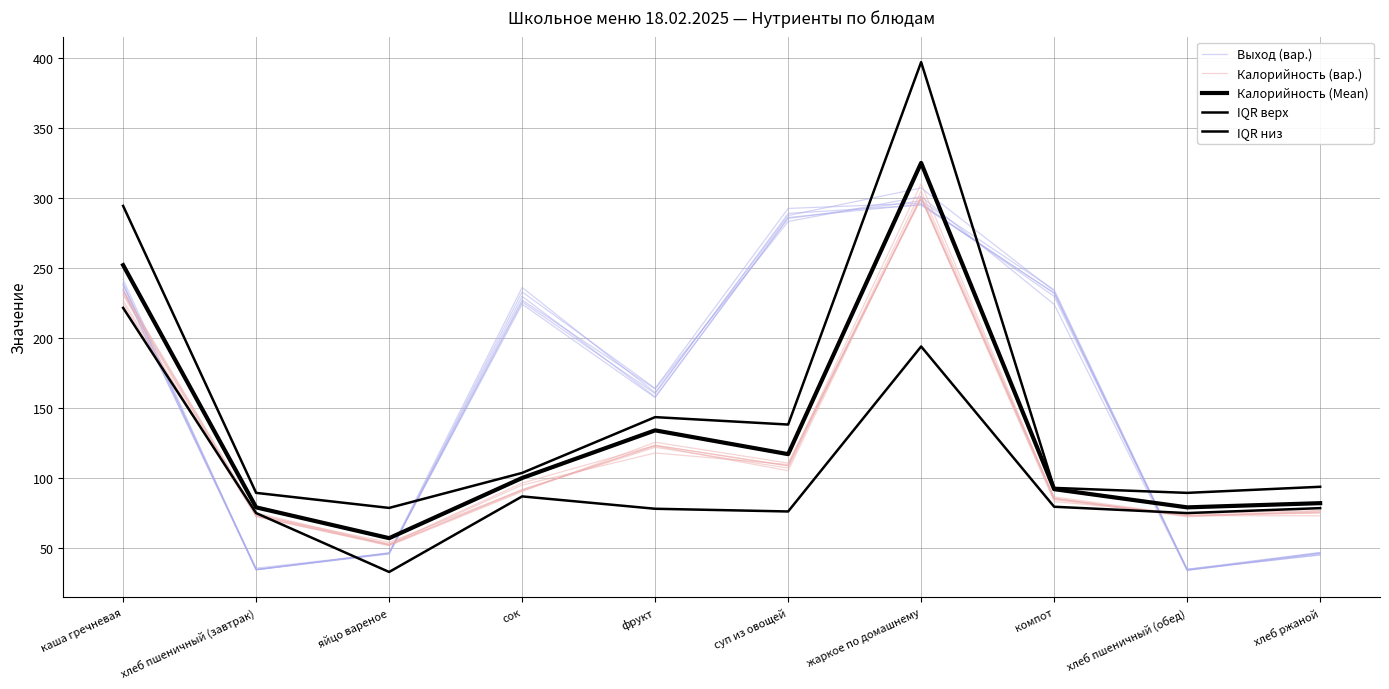

Where is the first local minimum for IQR низ?

яйцо вареное